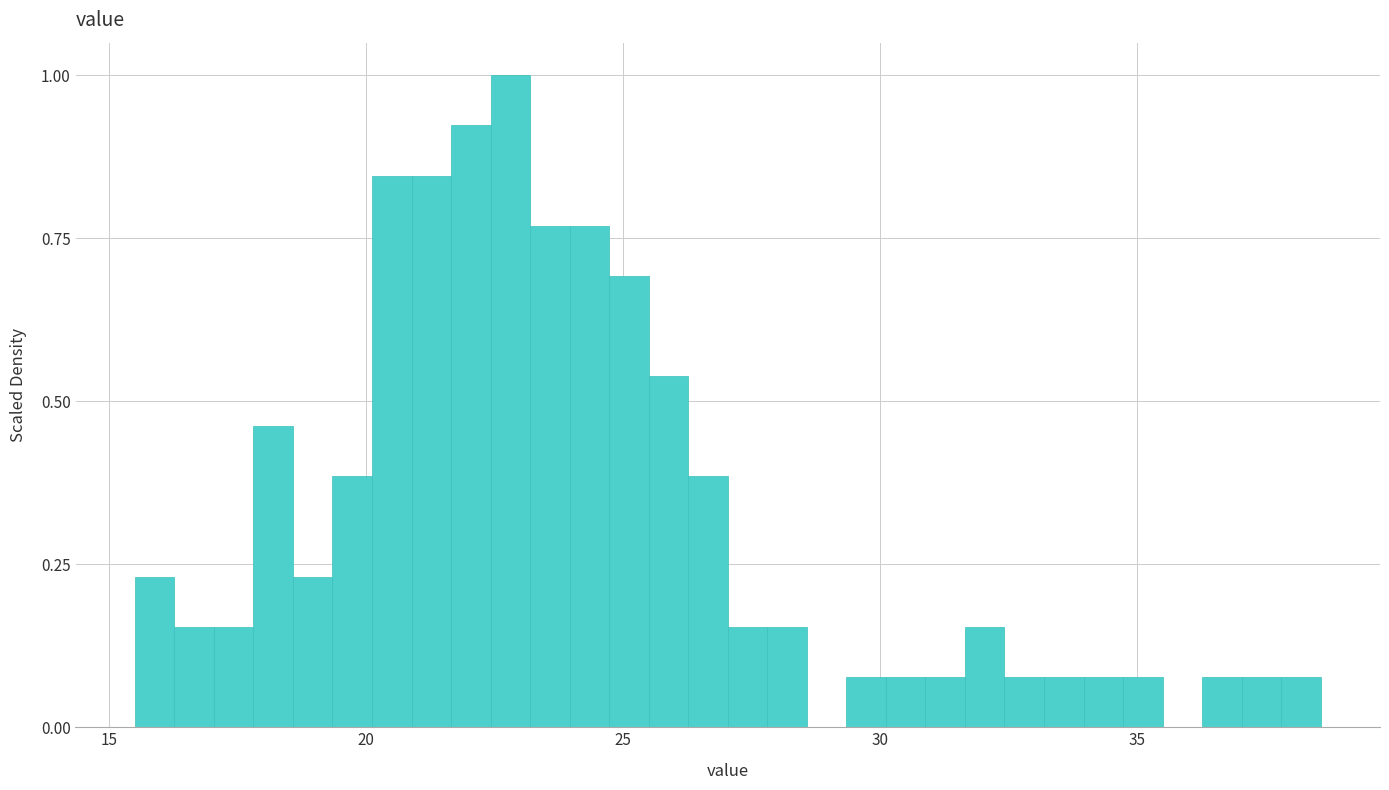

Around what value on the x-axis is the tallest bar? Give the approximate position of its centre, as read against the axis.

23.0